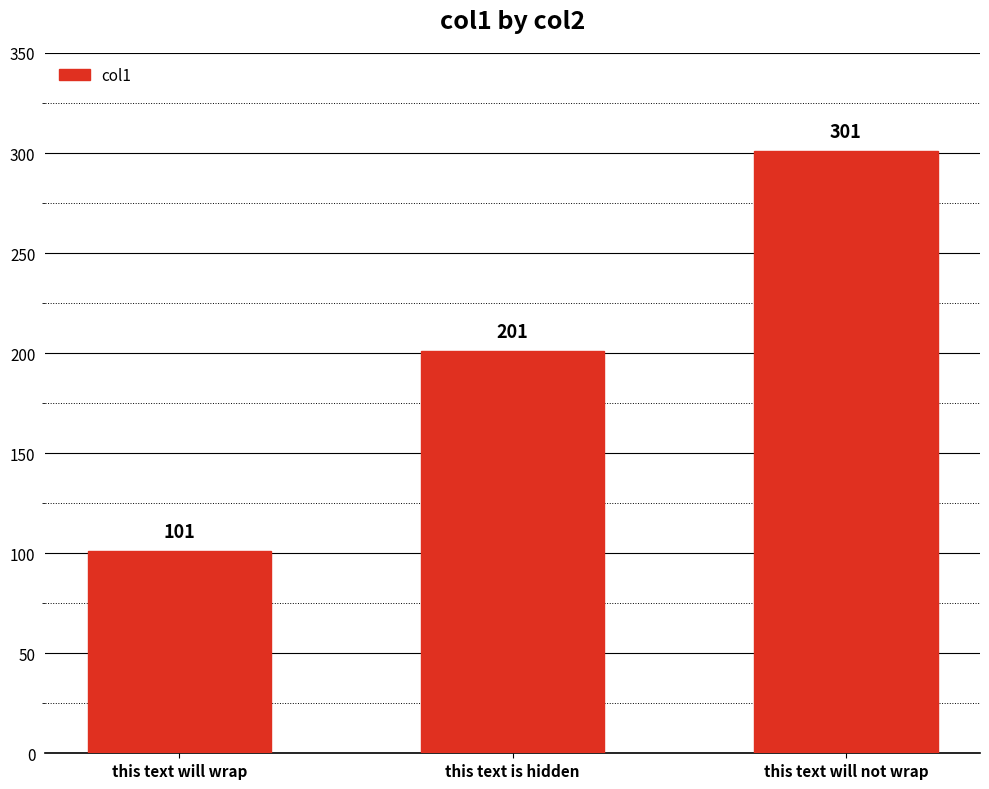

What is the label of the 2nd bar from the left?

this text is hidden